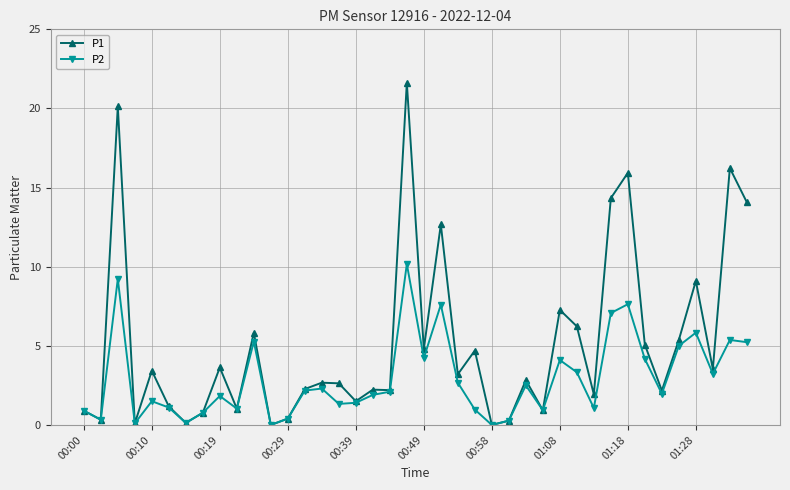

What is the value of the P1 point at the 35th from the left?

2.2